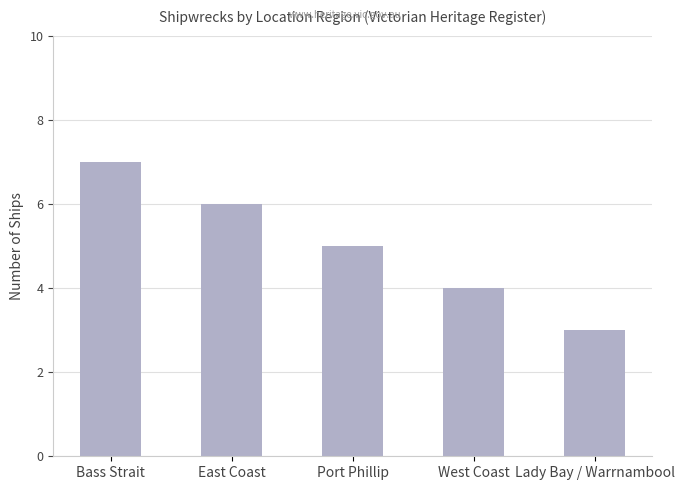

What is the greatest value displayed?

7